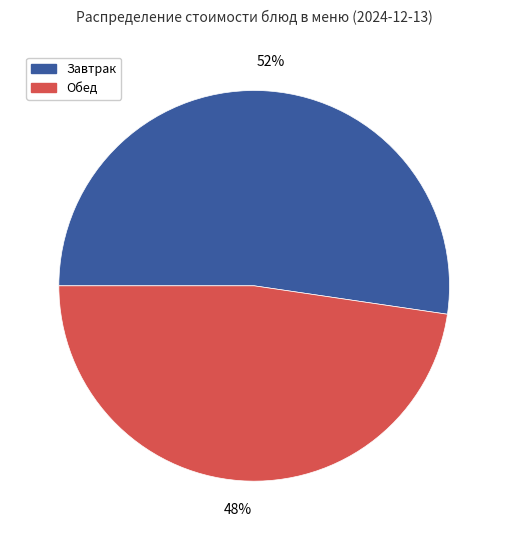

Does any single category account for the majority?

Yes